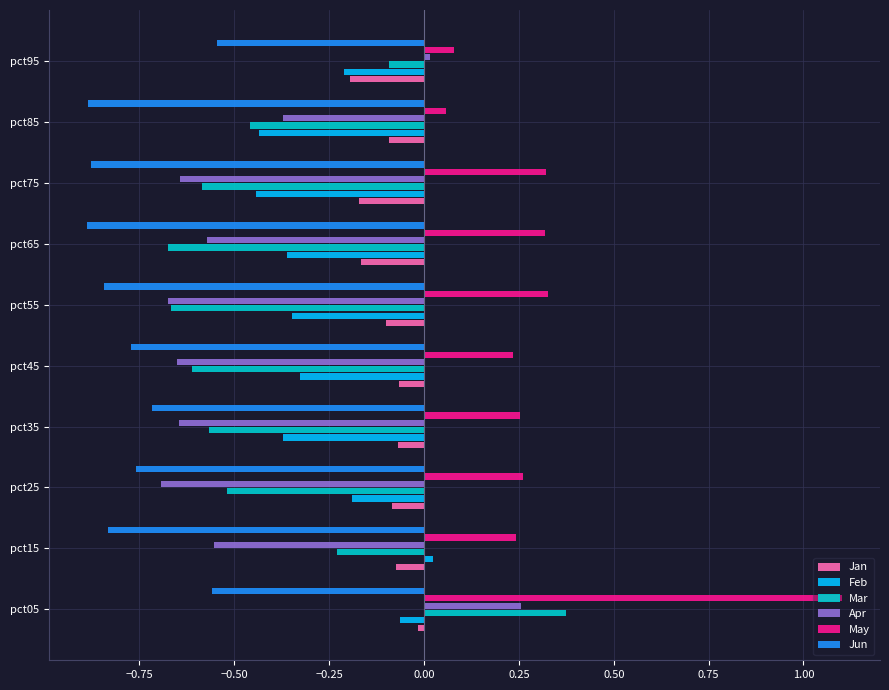

The value of Jun at pct55 is -0.2. True or false?

False